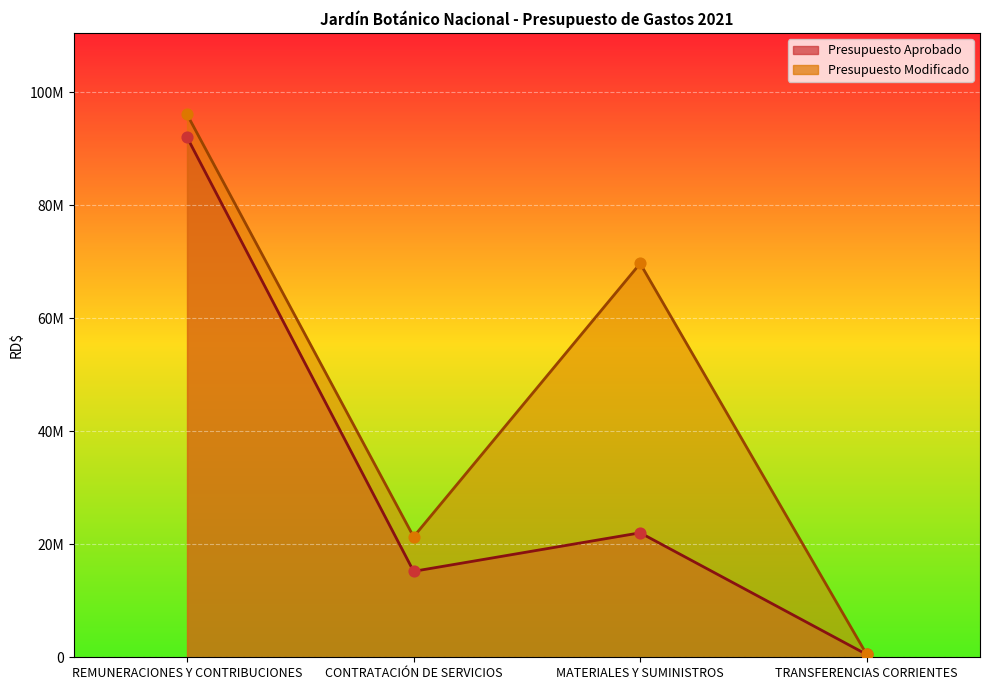

Which series has the widest spread of Y values?

Presupuesto Modificado